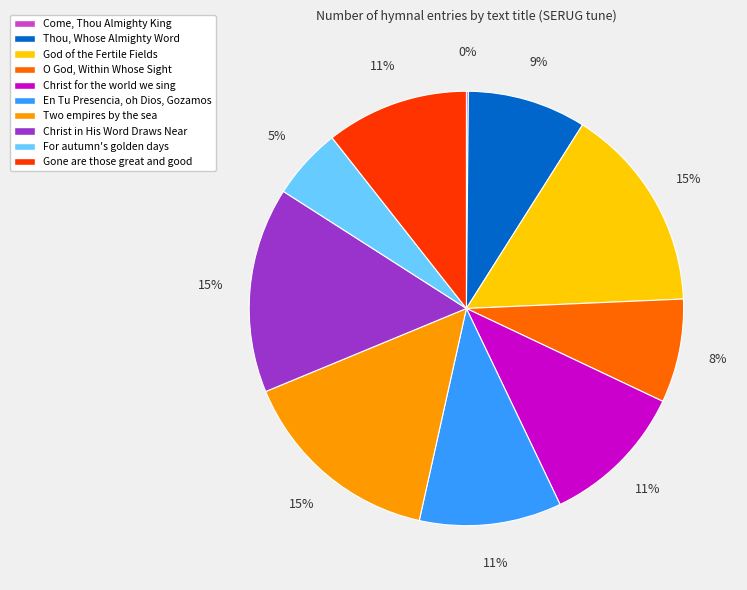

To the nearest percent, what portion does Christ in His Word Draws Near represent?

15%